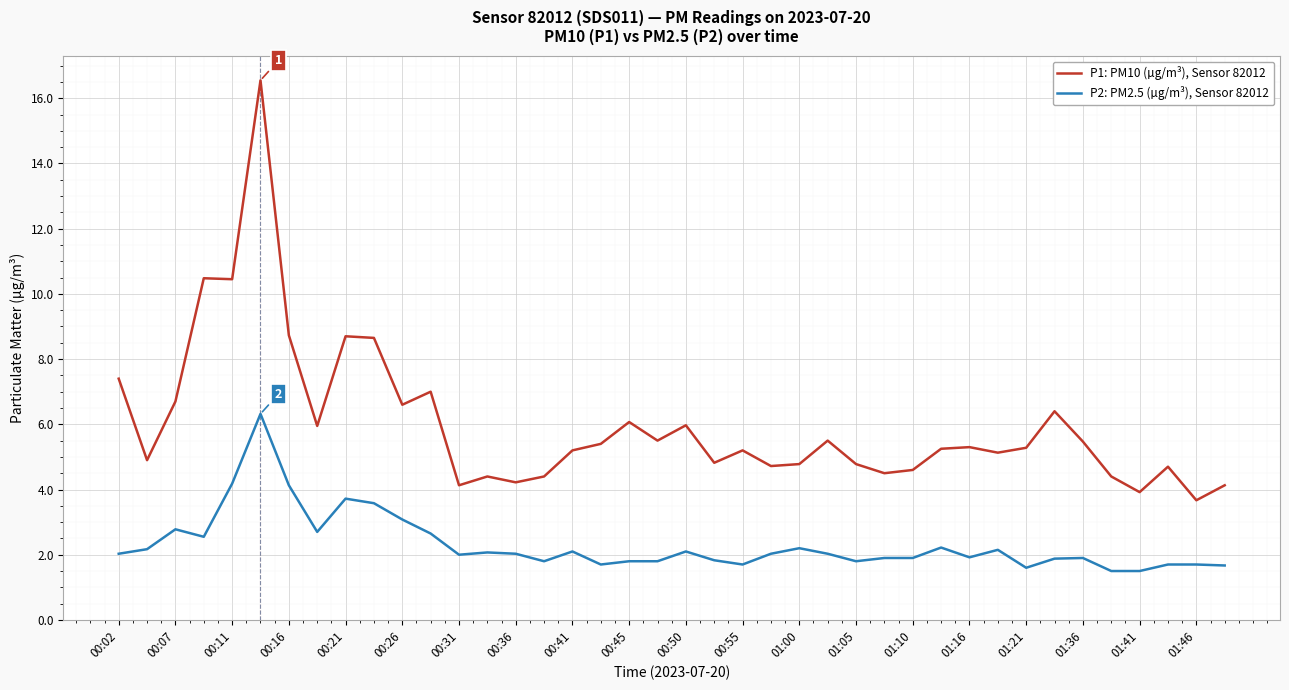

What is the lowest value of the P1: PM10 (µg/m³), Sensor 82012 series?

3.7